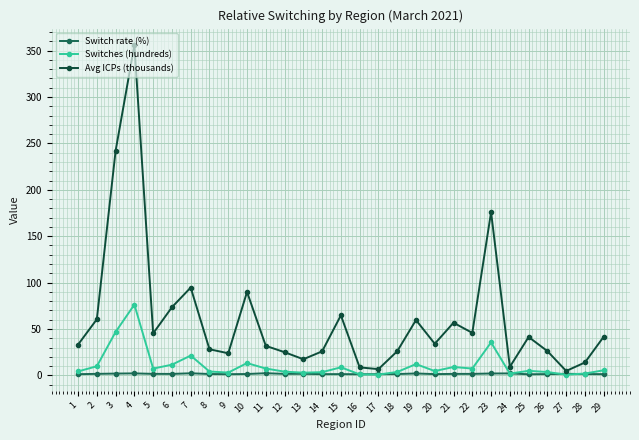

At which category does Avg ICPs (thousands) reach its first local valley?

5